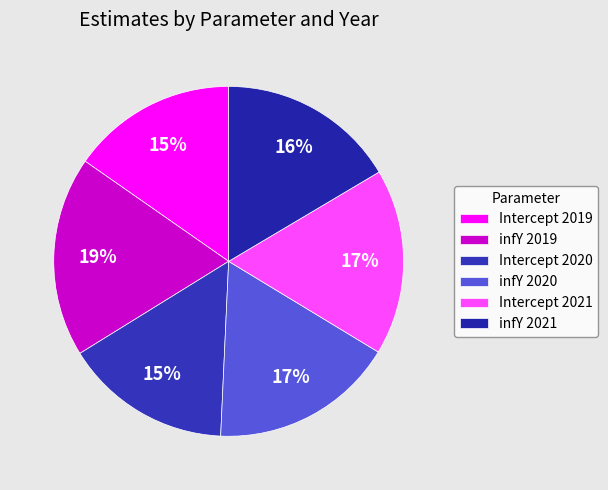

How many segments does this pie chart have?

6